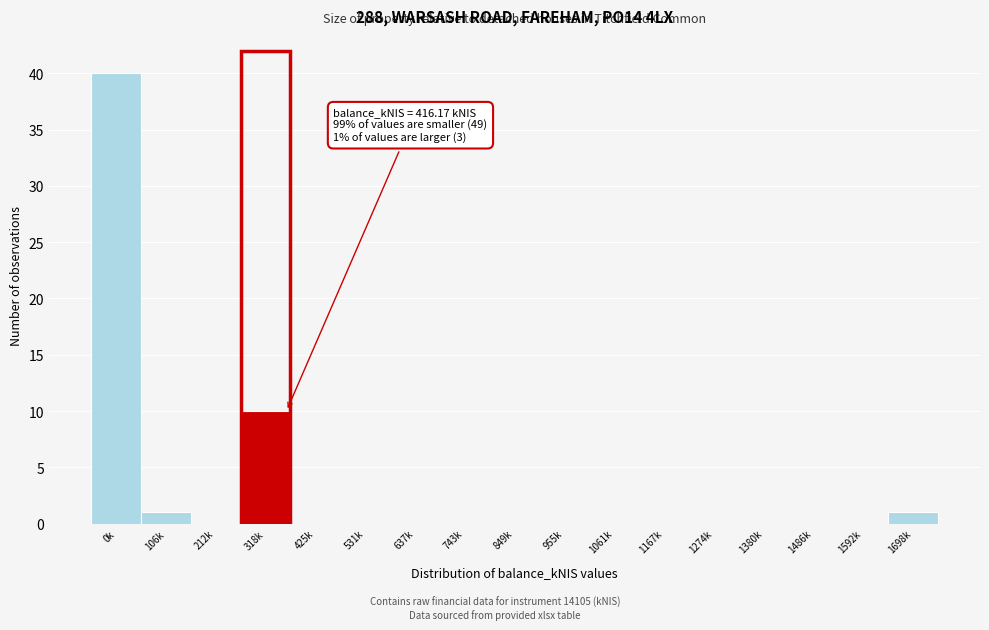

Reading left to right, what are all the values shown in this chart?

0k=40	106k=1	212k=0	318k=10	425k=0	531k=0	637k=0	743k=0	849k=0	955k=0	1061k=0	1167k=0	1274k=0	1380k=0	1486k=0	1592k=0	1698k=1